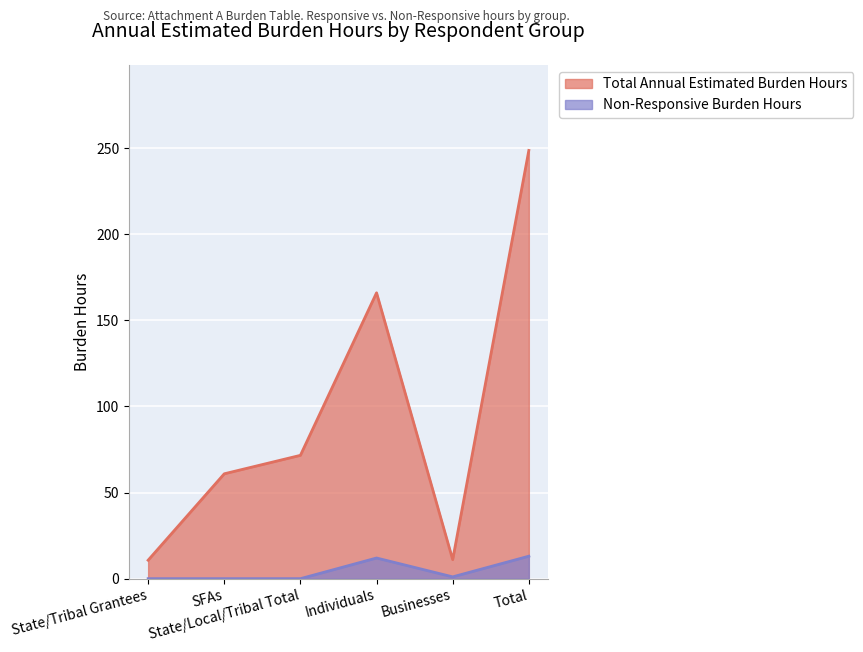

What position from the right is SFAs?

5